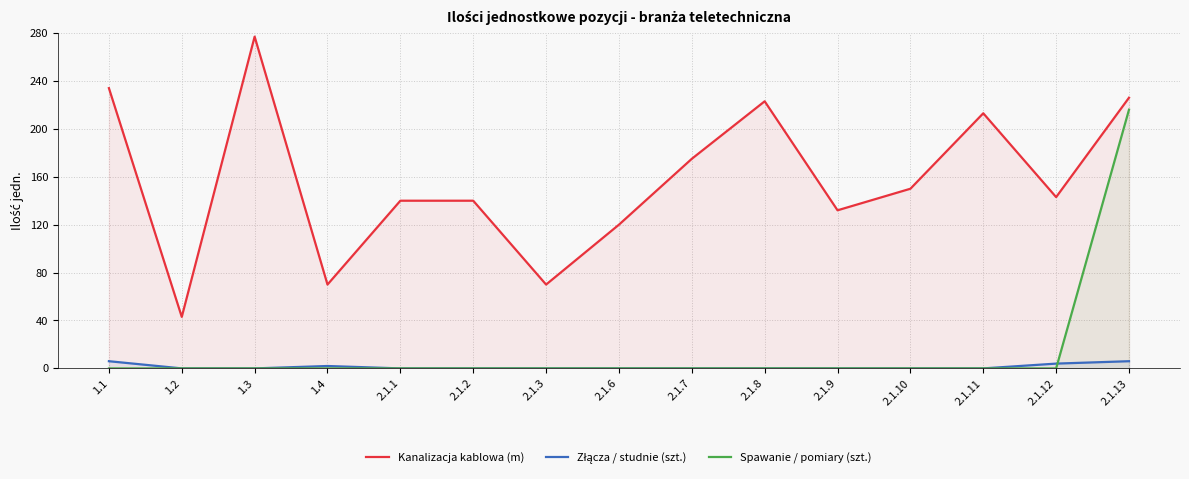

Which series changed the most between 1.3 and 2.1.11?

Kanalizacja kablowa (m)